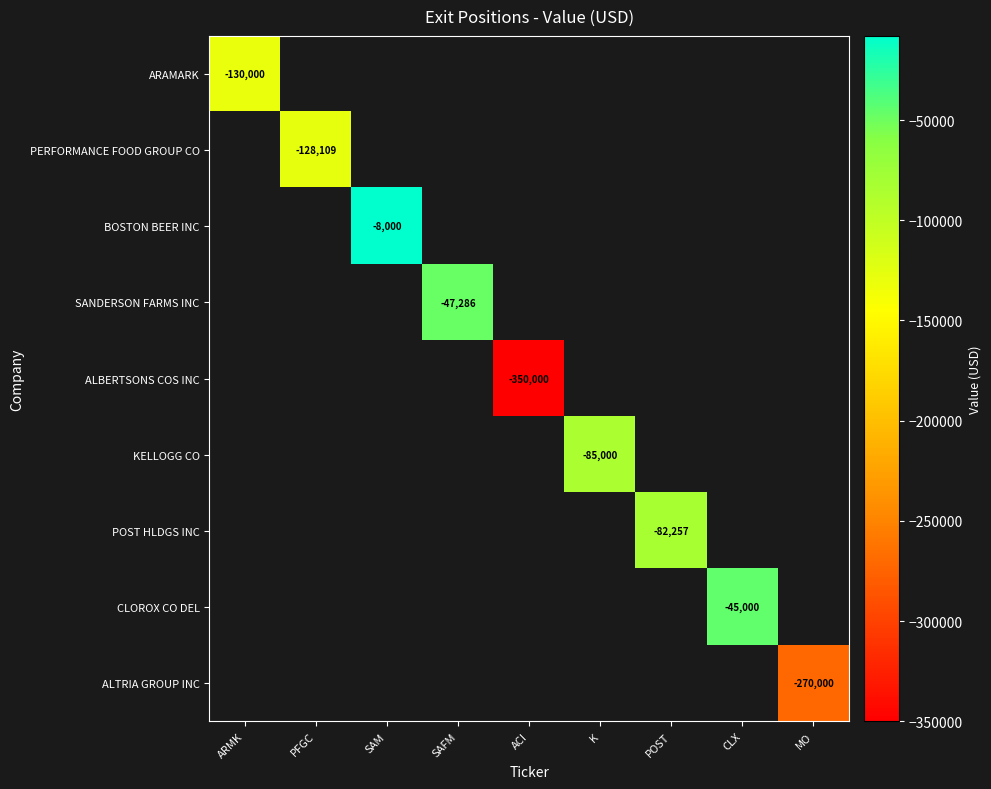

True or false: ARAMARK has a value of -130000 at ARMK.

True